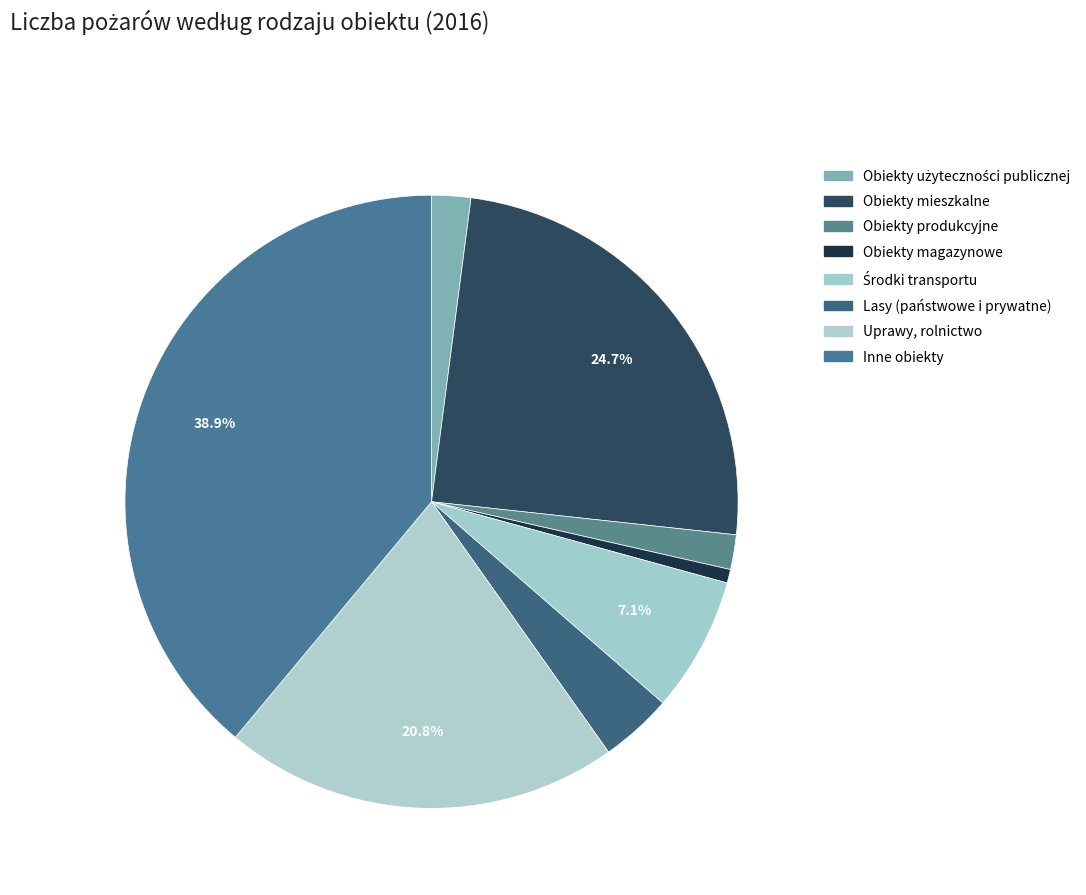

How much of the chart is everything except Środki transportu?

92.9%